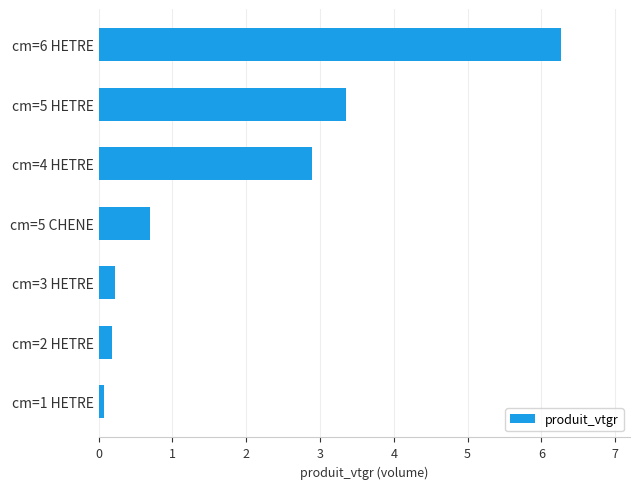

Between cm=3 HETRE and cm=4 HETRE, which is larger?

cm=4 HETRE